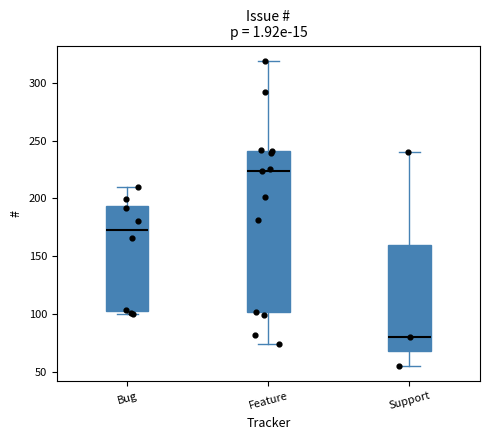

Reading left to right, read every box against the y-axis: the position of its median line, the range the box covers, and the ends of its whiskers. The values are not printed on the chart, so give them approximately, as read against the axis.

Bug: median 175, box 105 to 195, whiskers 100 to 210
Feature: median 225, box 100 to 240, whiskers 75 to 320
Support: median 80, box 70 to 160, whiskers 55 to 240